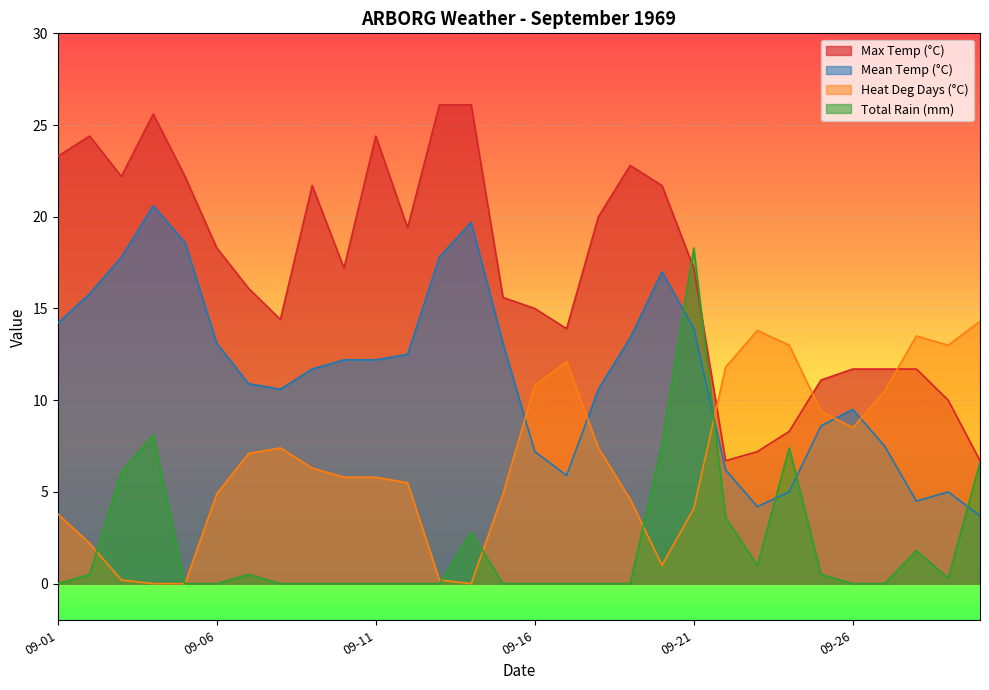

Rank the series at 09-05 from highest to lowest value.

Max Temp (°C), Mean Temp (°C), Heat Deg Days (°C), Total Rain (mm)